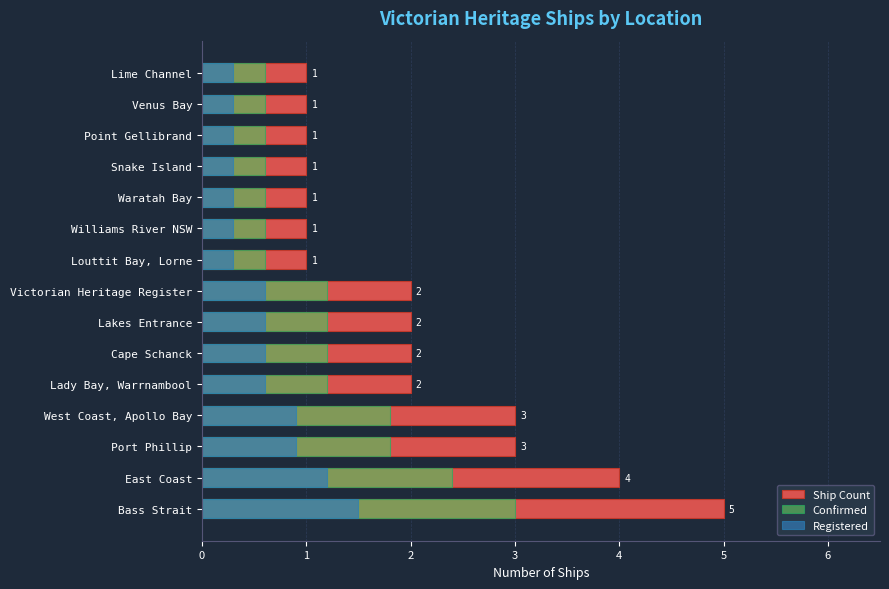

Which series has the largest total across all categories?

Ship Count